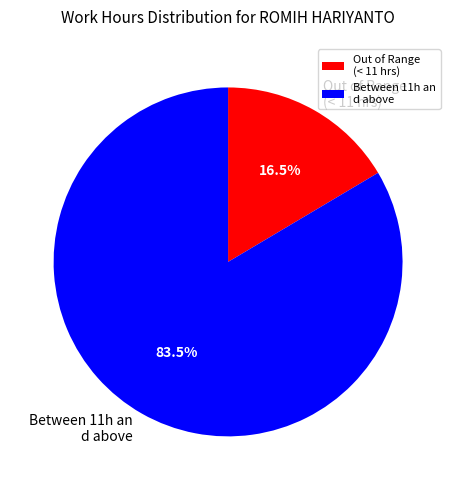

Between Out of Range (< 11 hrs) and Between 11h an d above, which is larger?

Between 11h an d above